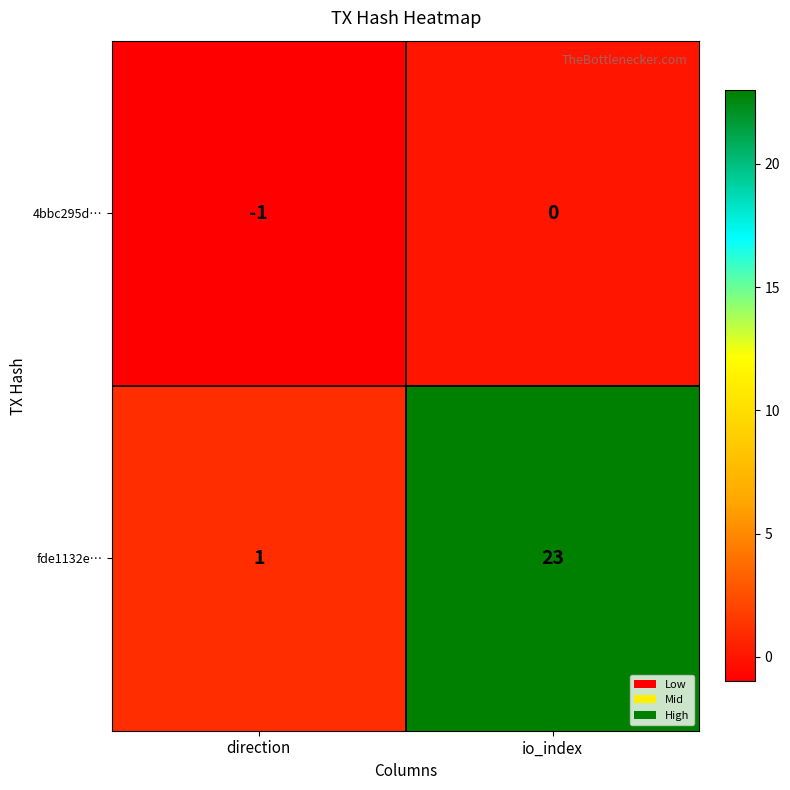

Reading right to left, extract all data points from this chart.

4bbc295d…: 0	-1
fde1132e…: 23	1